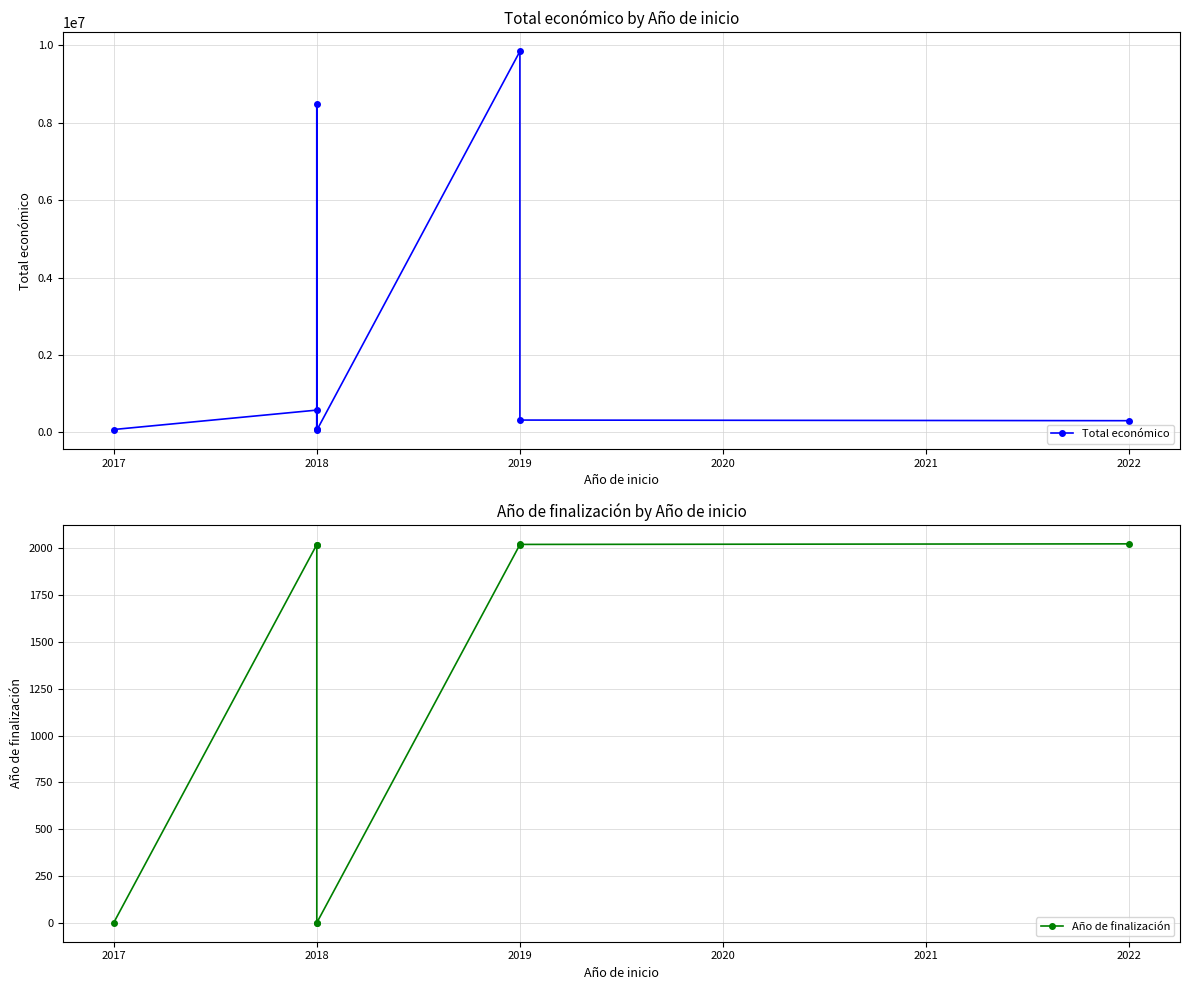

True or false: Año de finalización and Total económico cross at least once.

False